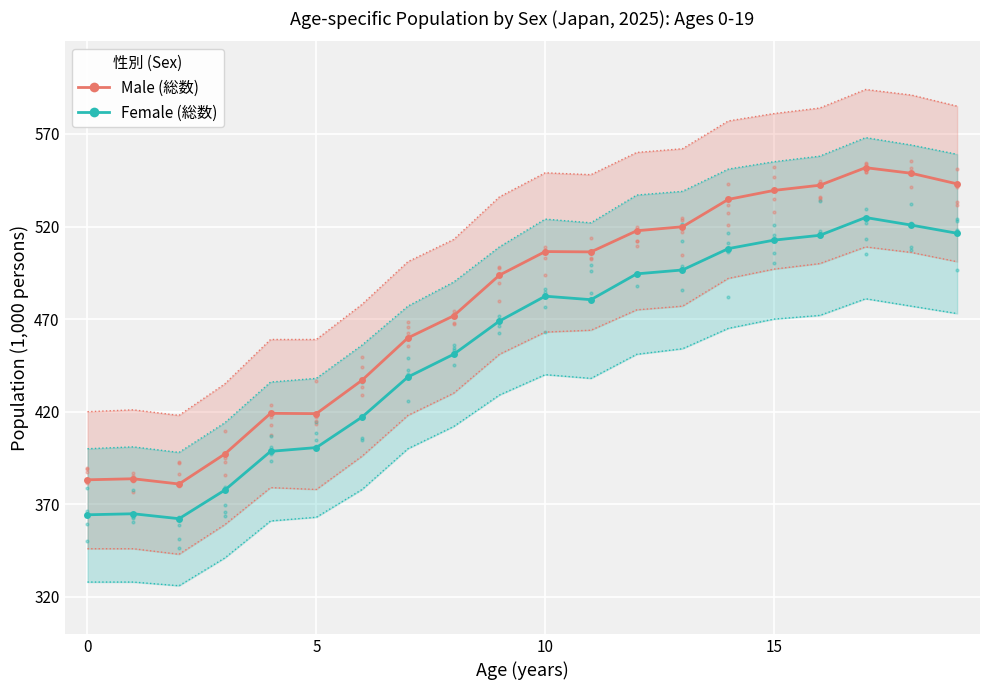

At which category does the chart reach its peak across all series?

17